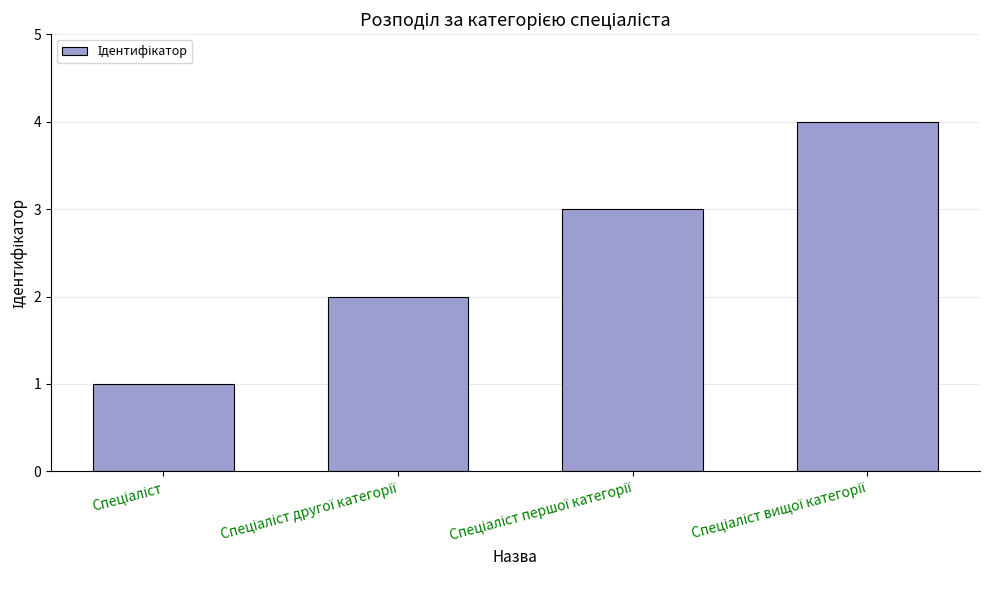

What is the maximum value shown in the chart?

4